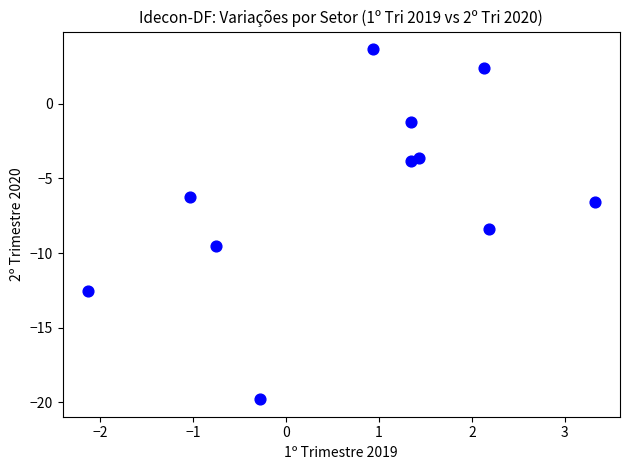

What is the range of Y values (max minus min)?

23.4